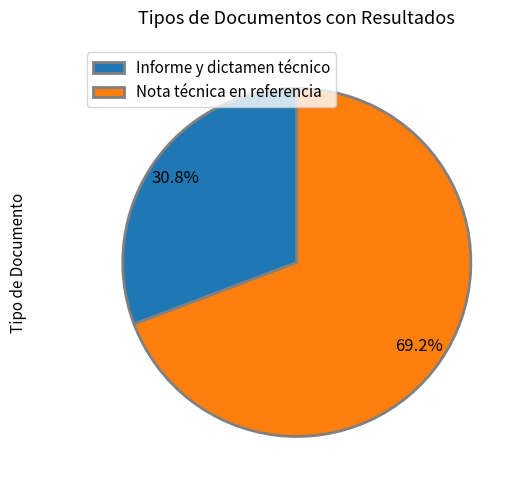

What is the smallest slice in the pie chart?

Informe y dictamen técnico